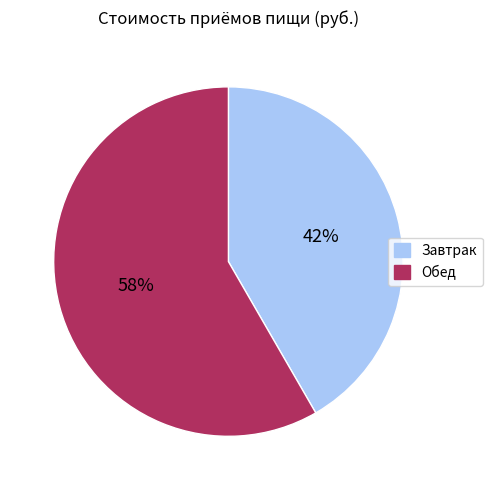

To the nearest percent, what portion does Завтрак represent?

42%